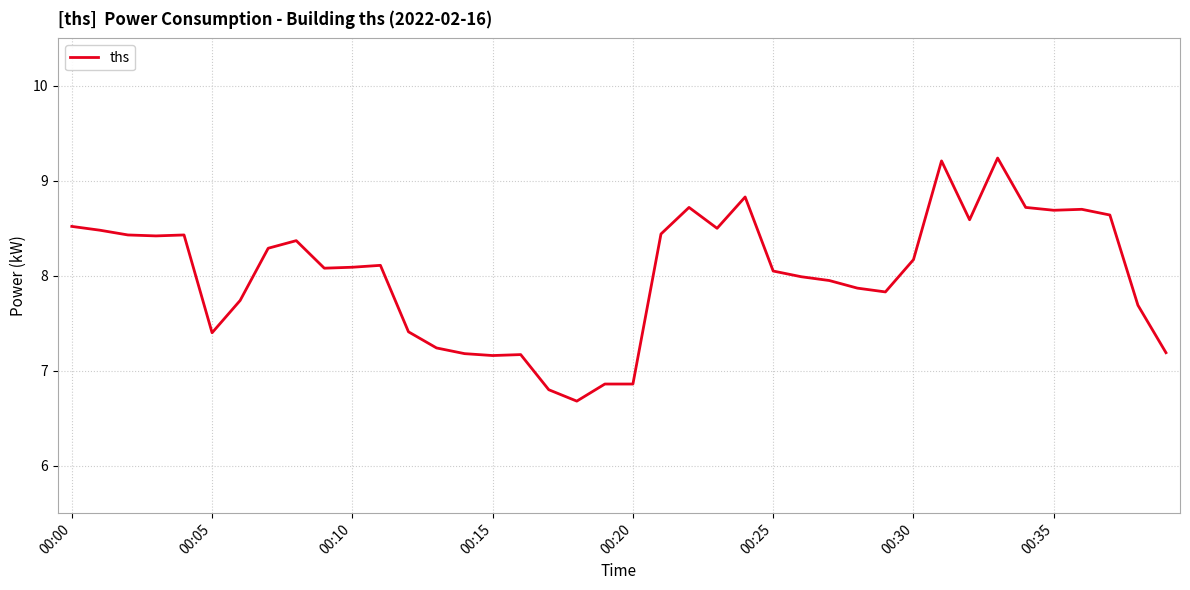

What is the smallest value displayed?

6.7